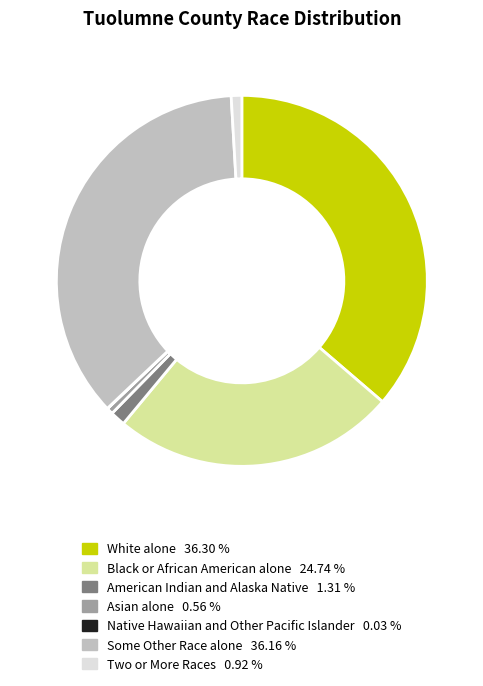

Is the sum of Some Other Race alone and Two or More Races greater than half?

No